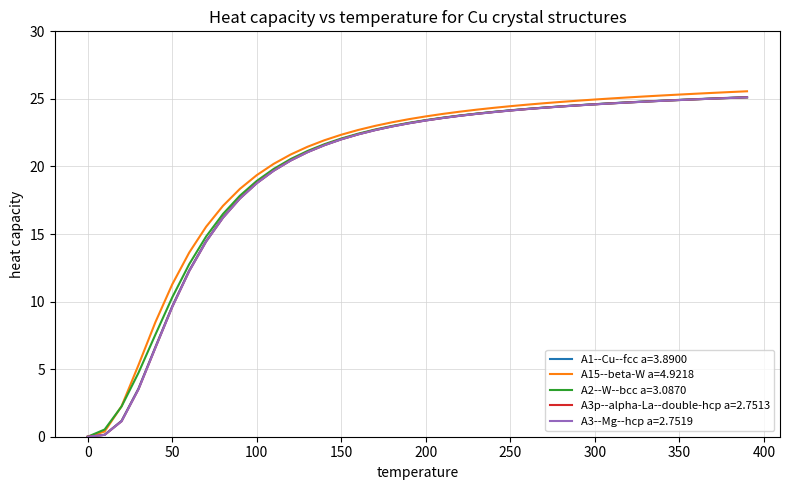

Which series has the largest range (max minus min)?

A15--beta-W a=4.9218